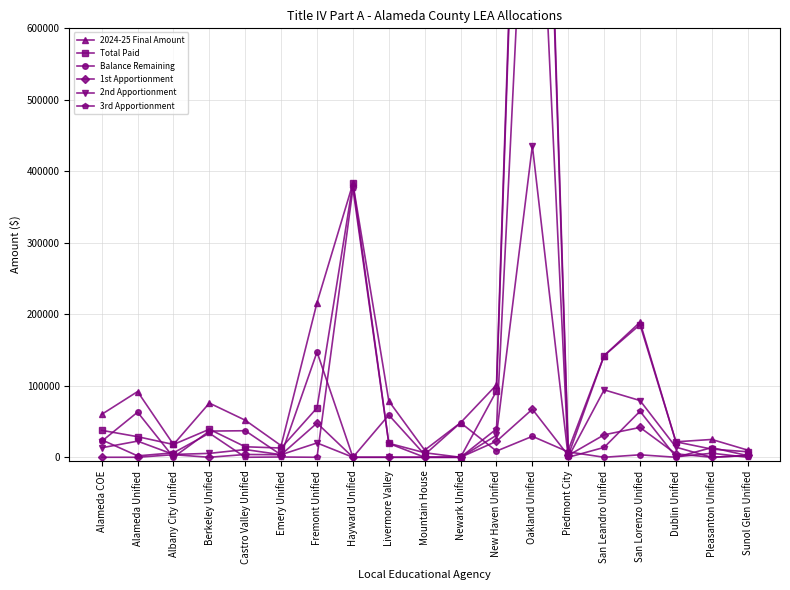

The Total Paid series shows 6475 at Castro Valley Unified. True or false?

False